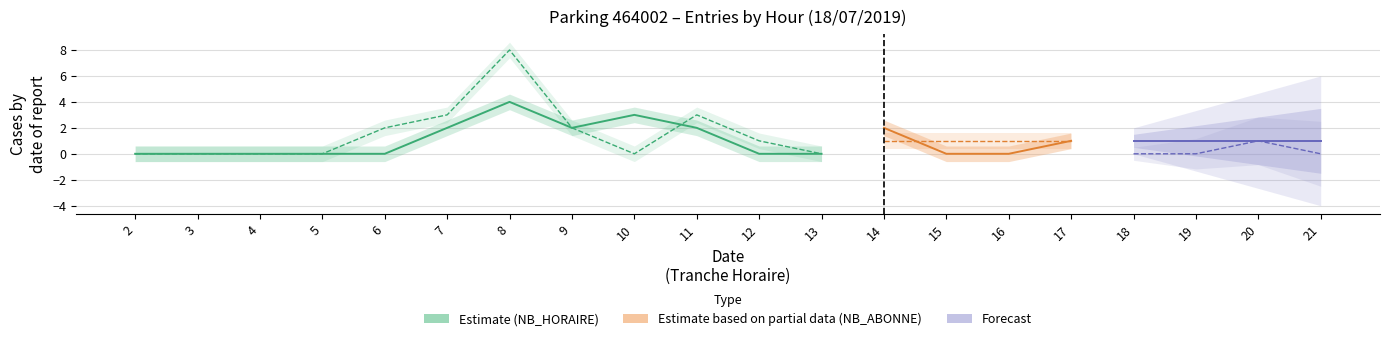

In NB_HORAIRE (Estimate), how many points are lower than both neighbors (excluding endpoints)?

1